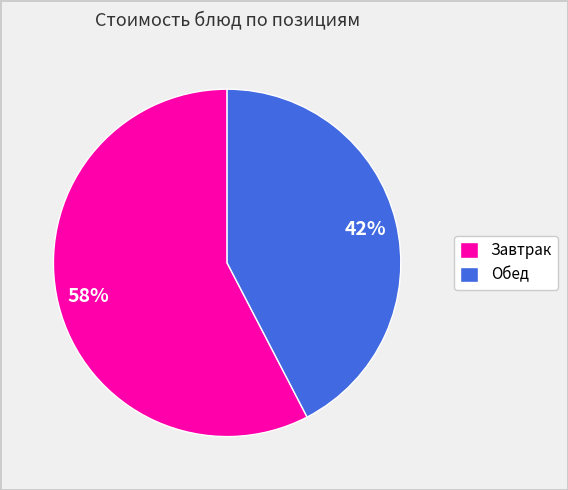

Is there a majority slice in this chart?

Yes